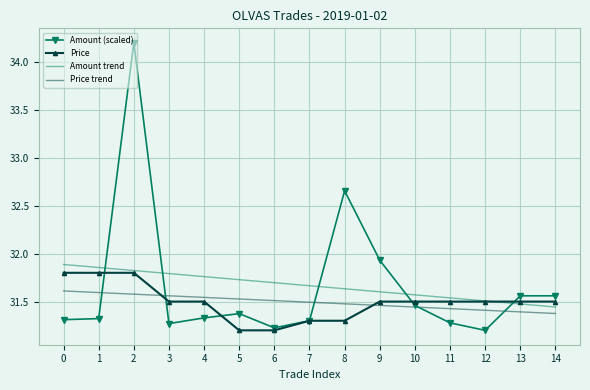

The value of Price trend at 10 is 31.4. True or false?

True